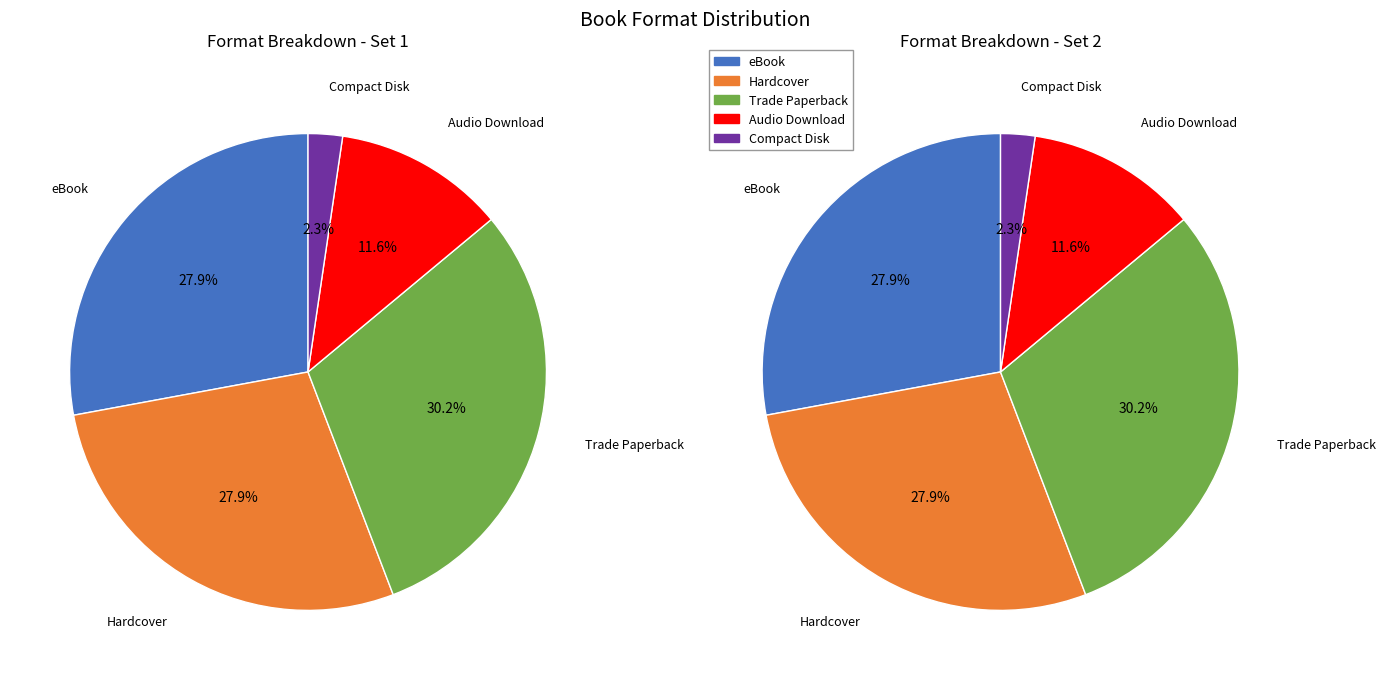

What is the smallest slice in the pie chart?

Compact Disk